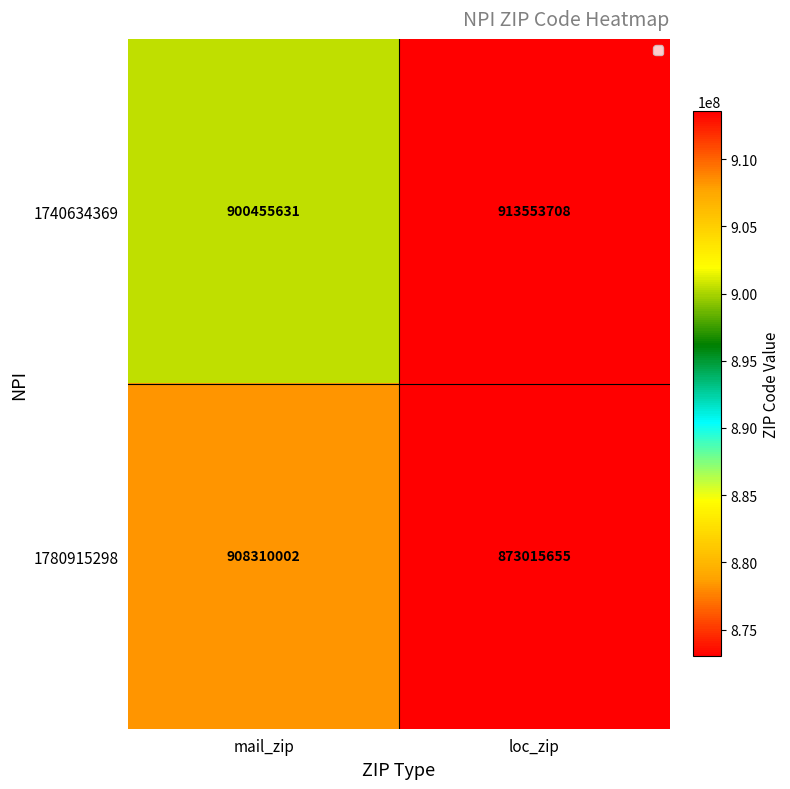

The 1740634369 series shows 913553708 at loc_zip. True or false?

True